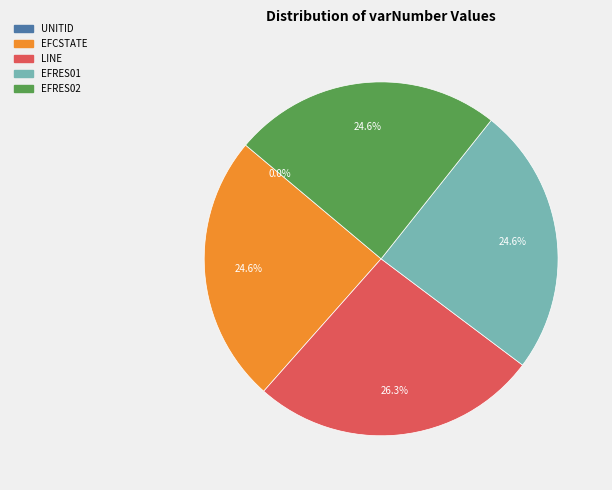

The EFRES01 slice represents 25% of the pie. True or false?

True